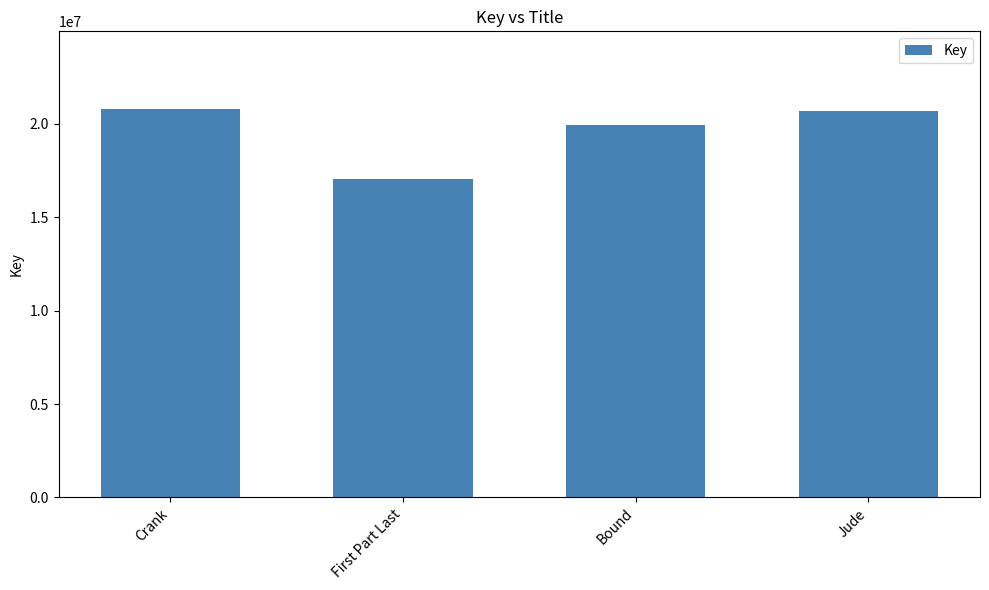

At which category does the chart reach its minimum across all series?

First Part Last